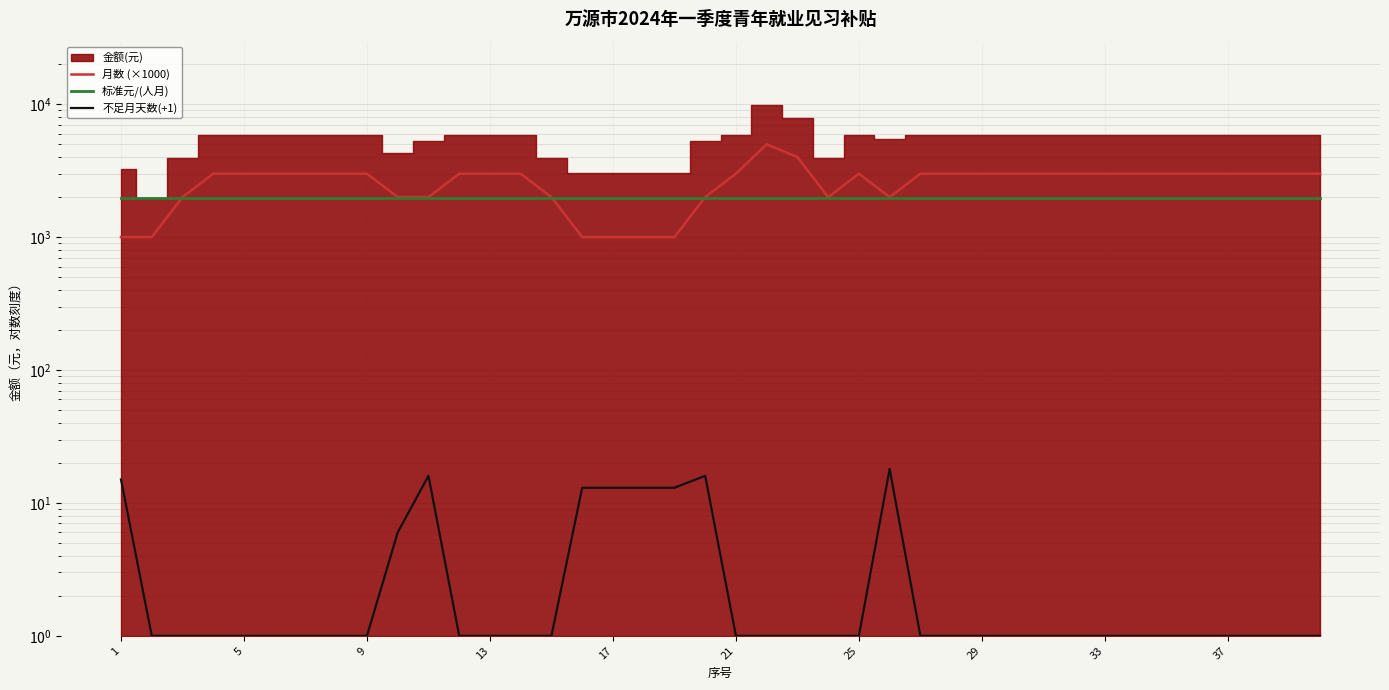

The 标准元/(人月) series shows 683 at 27. True or false?

False